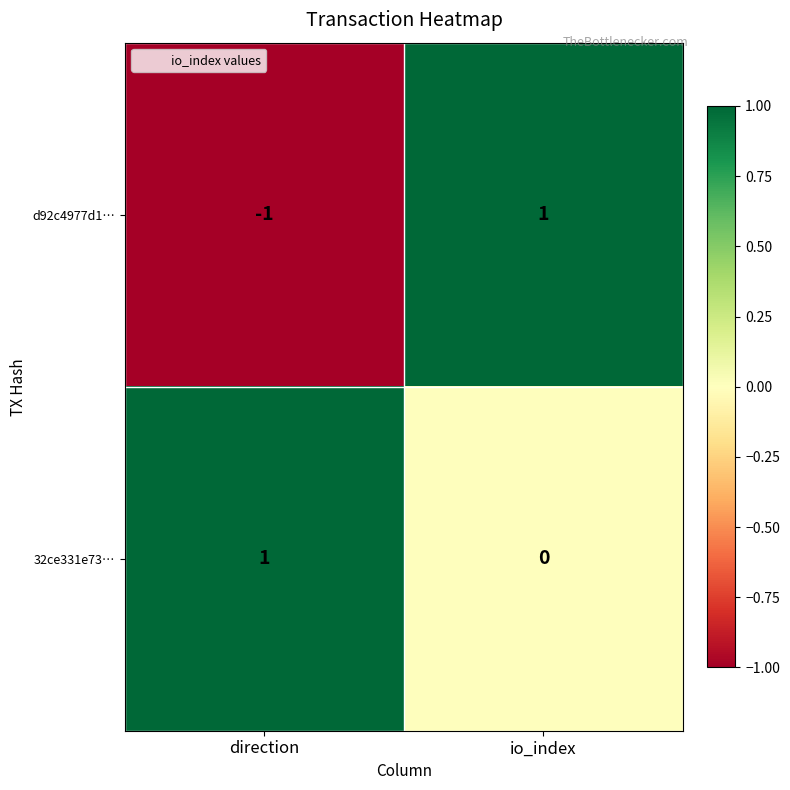

True or false: d92c4977d1… has a value of 0 at direction.

False